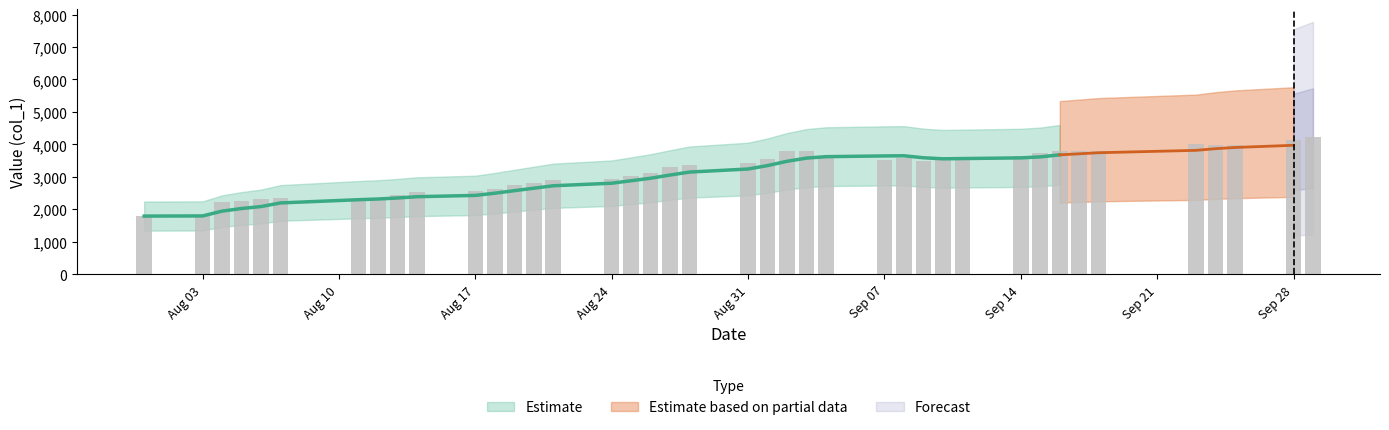

Read the value at 20200825.

3019.0